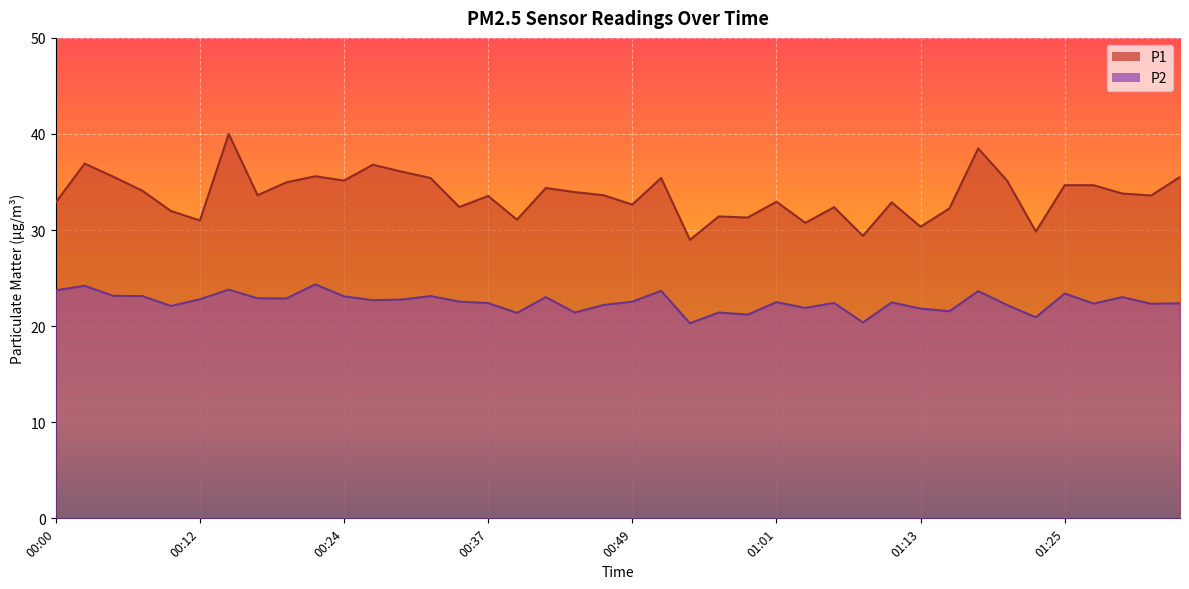

What is the highest value of the P2 series?

24.4